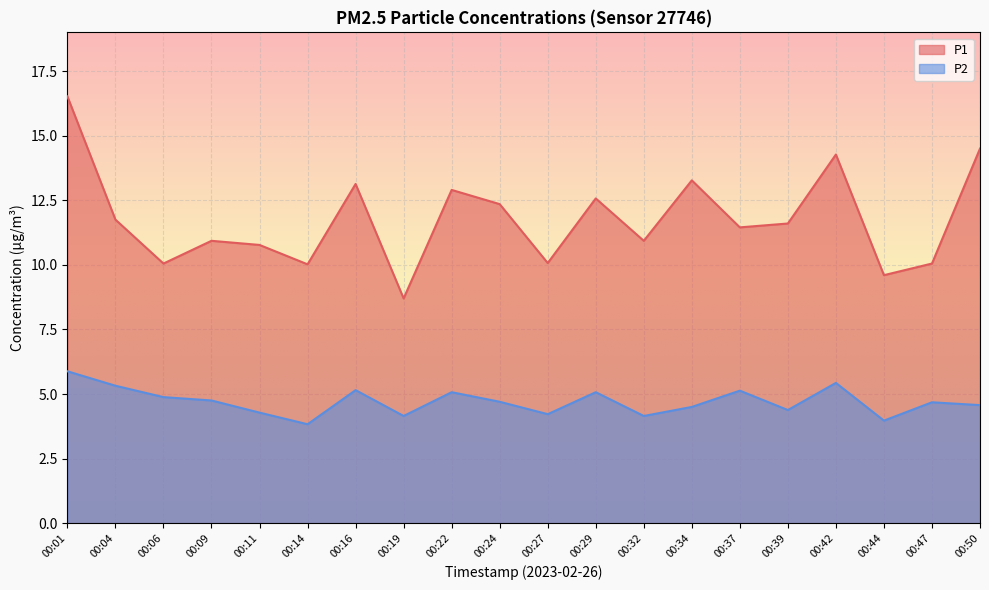

Which series has the largest range (max minus min)?

P1